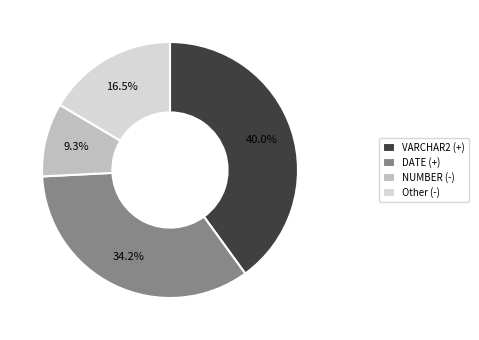

Is there any slice that represents more than half of the pie?

No